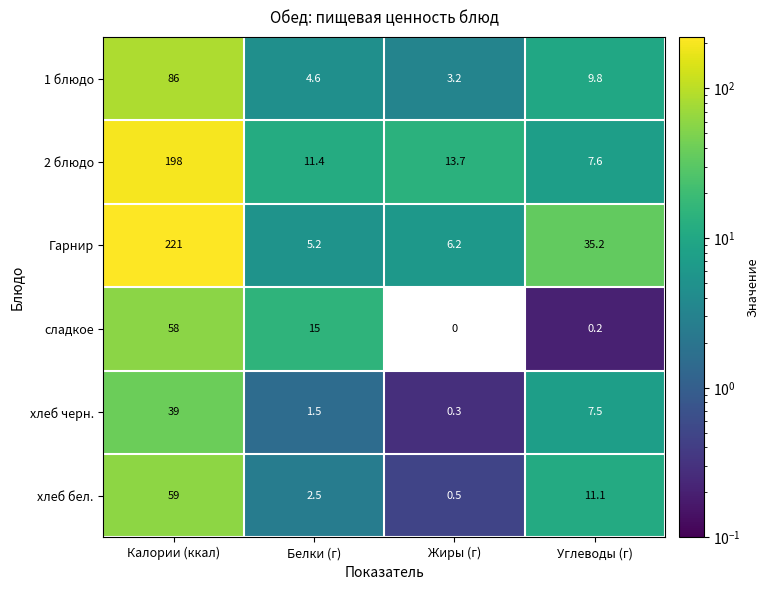

What is the greatest value displayed?

221.0